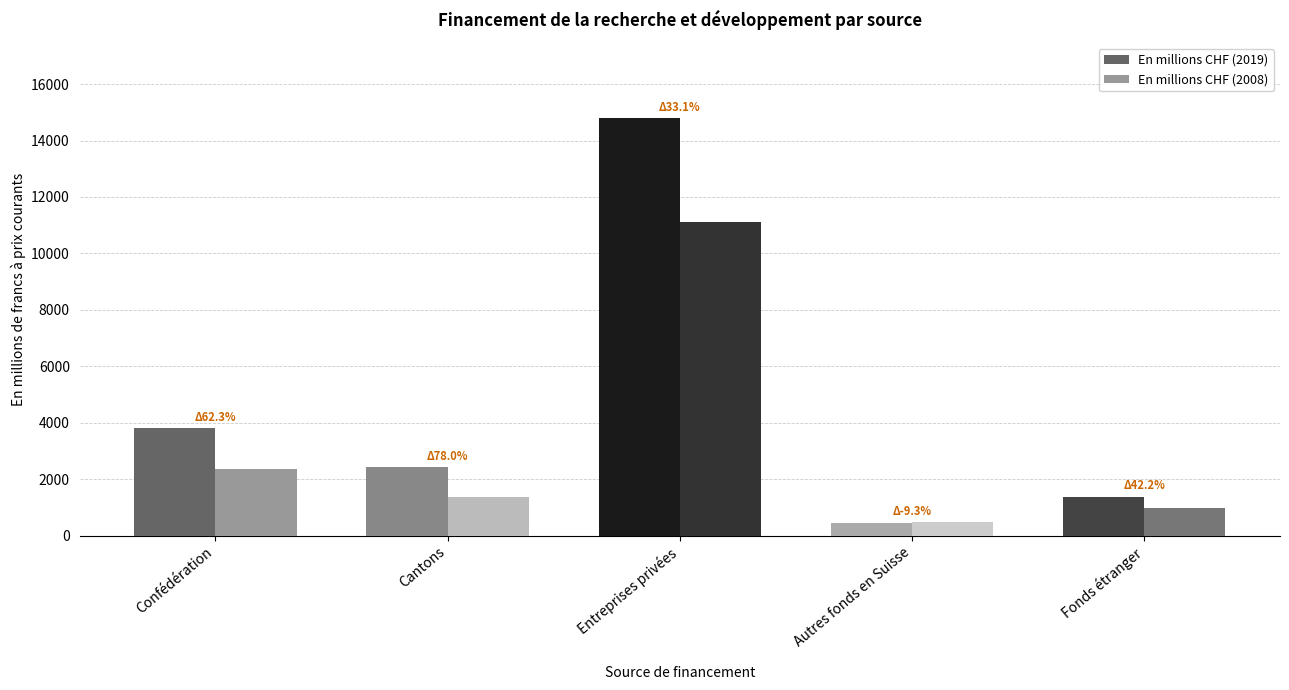

What is the difference between the En millions CHF (2008) values at Fonds étranger and Autres fonds en Suisse?

480.0